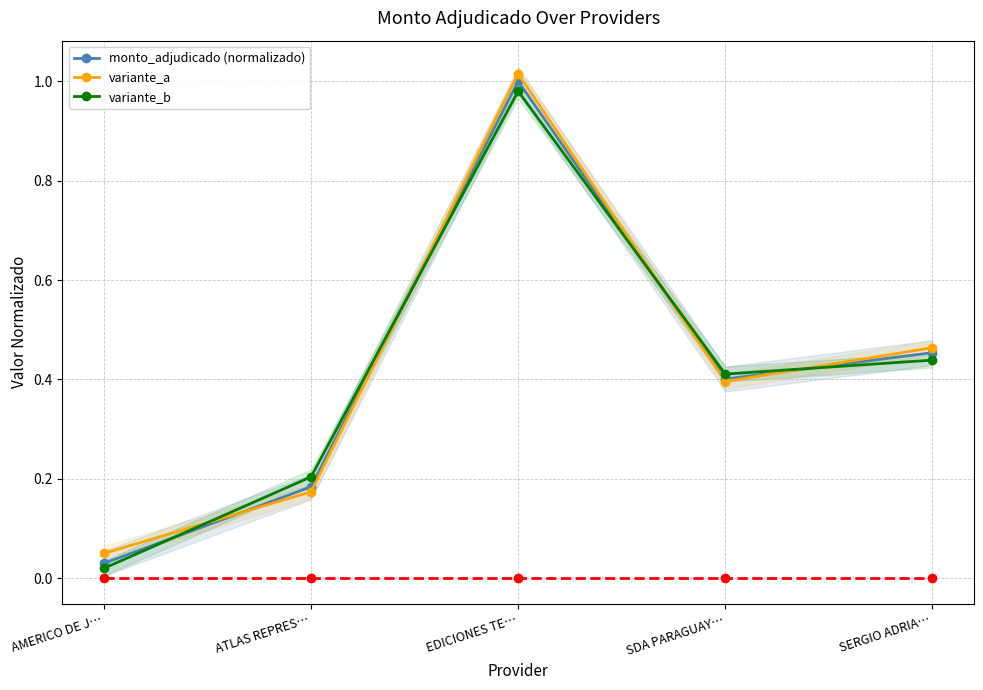

Which series has the largest range (max minus min)?

monto_adjudicado (normalizado)